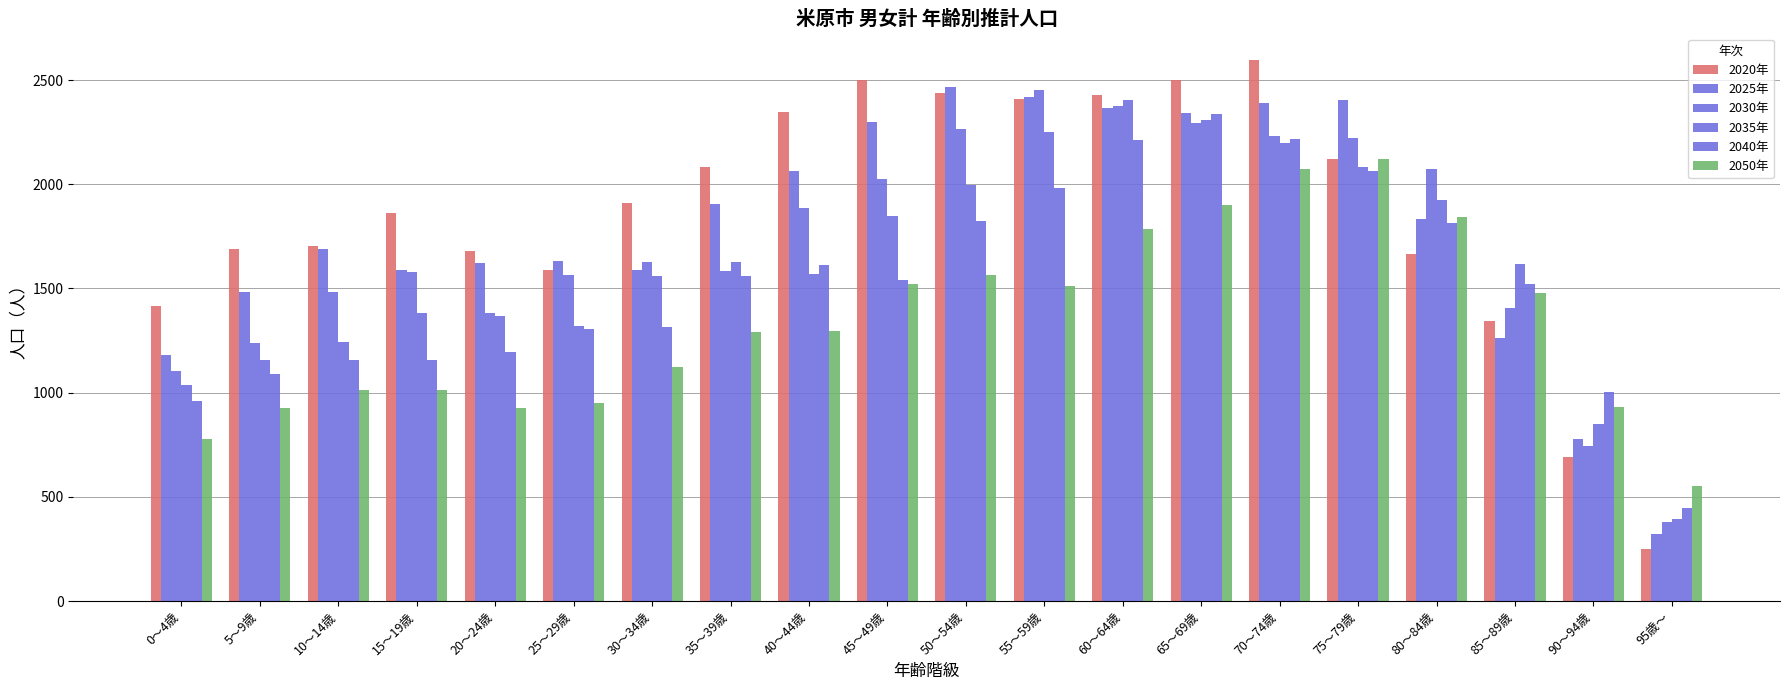

How many values in the 2030年 series are below 1628?

10